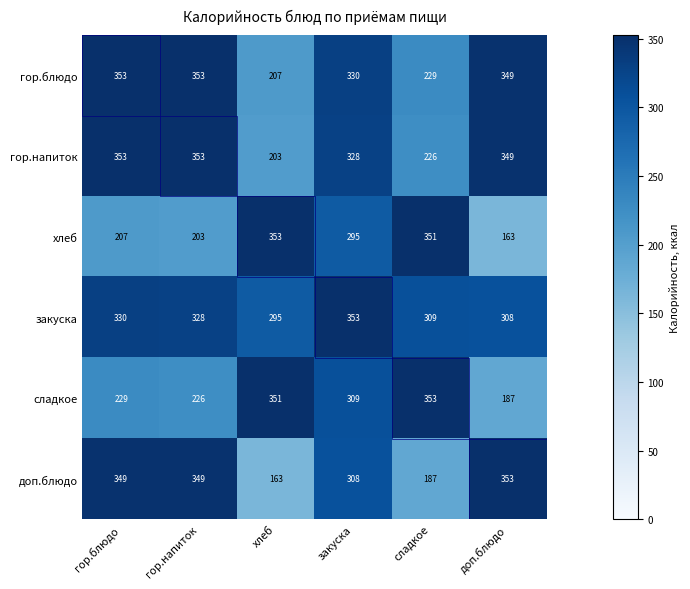

What is the minimum value shown in the chart?

163